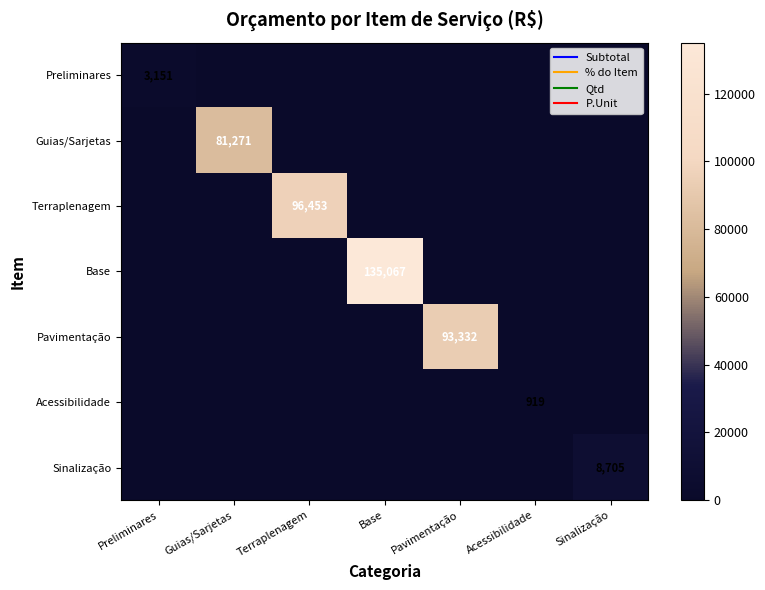

True or false: Preliminares has a value of 3151 at Preliminares.

True